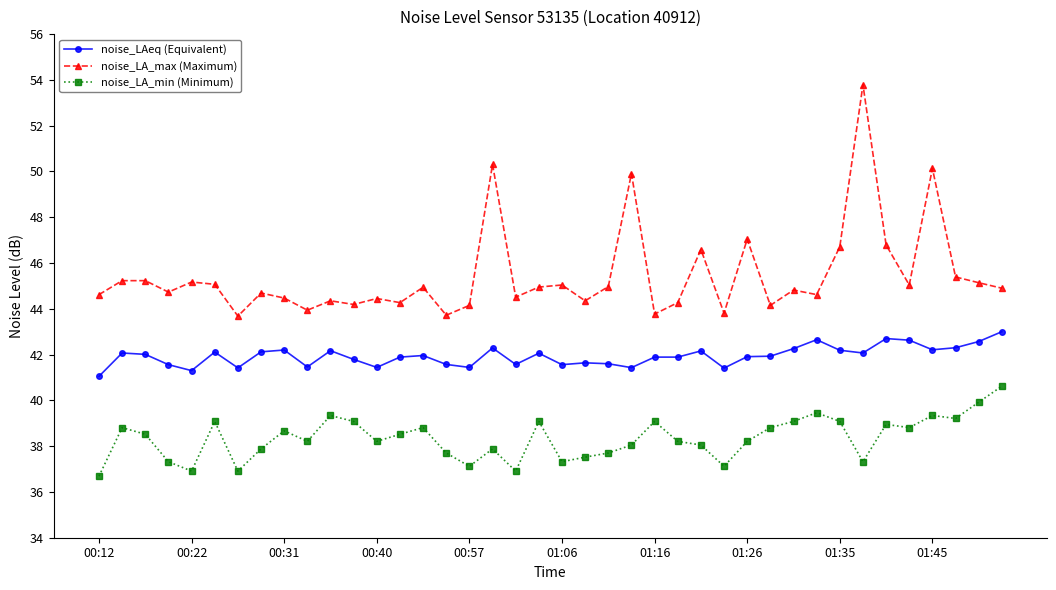

What is the average value of the noise_LA_min (Minimum) series?

38.3